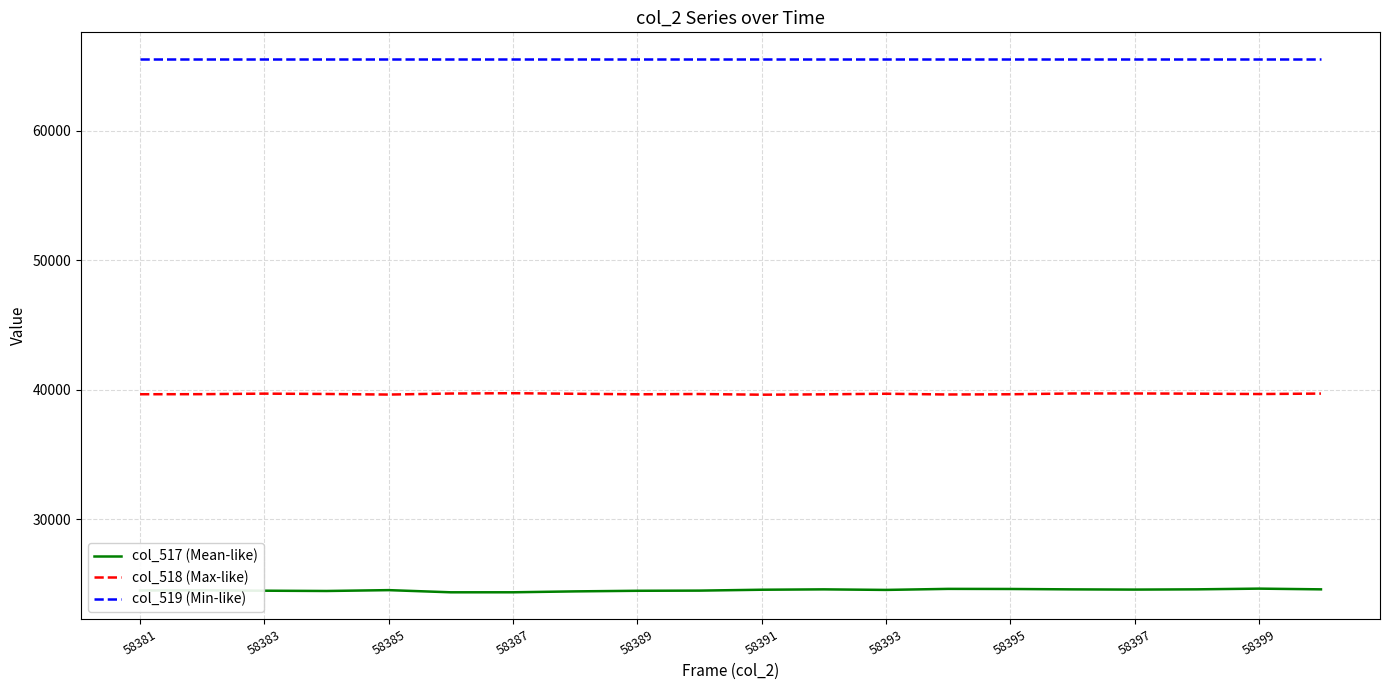

List the series in order of their overall mean, lowest first.

col_517 (Mean-like), col_518 (Max-like), col_519 (Min-like)